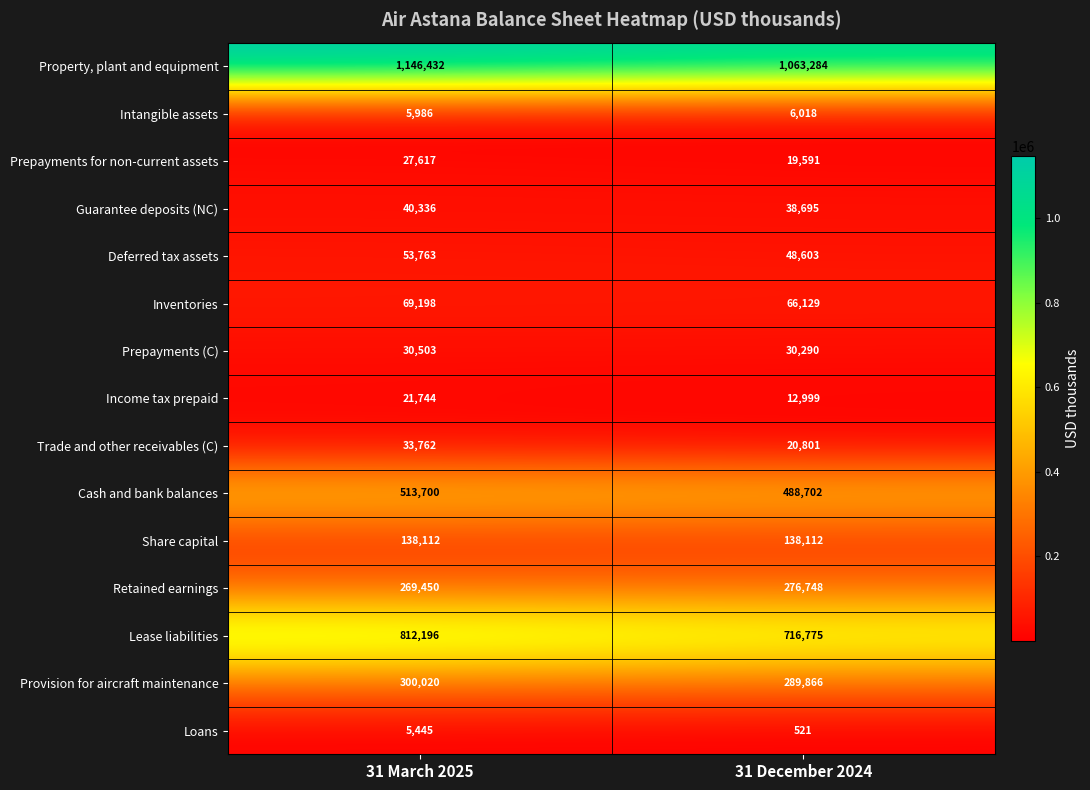

Which series has the largest total across all categories?

Property, plant and equipment